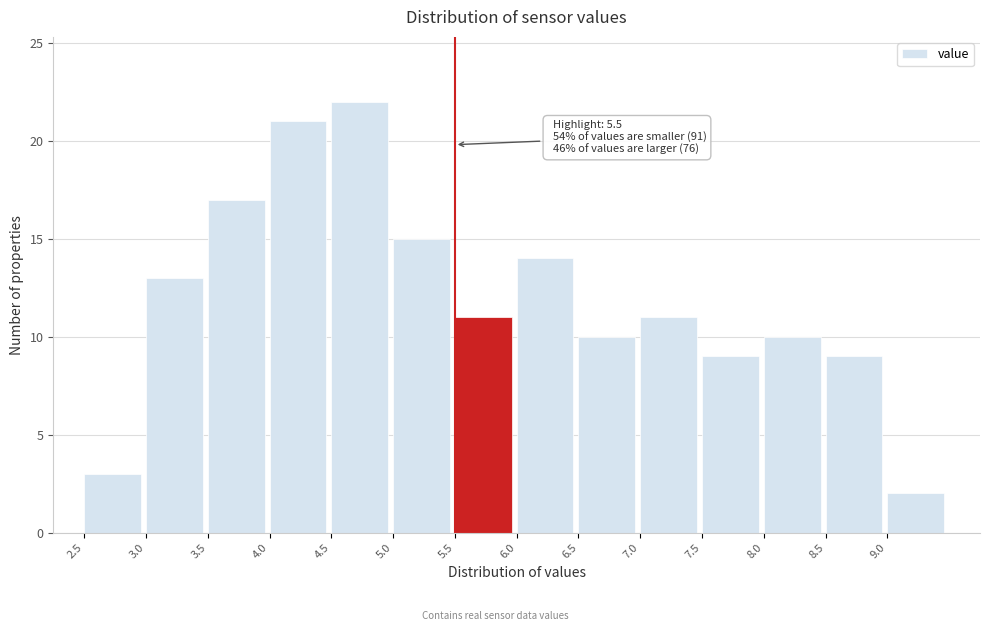

Over which range of the x-axis is the bar tallest?

4.5 to 5.0